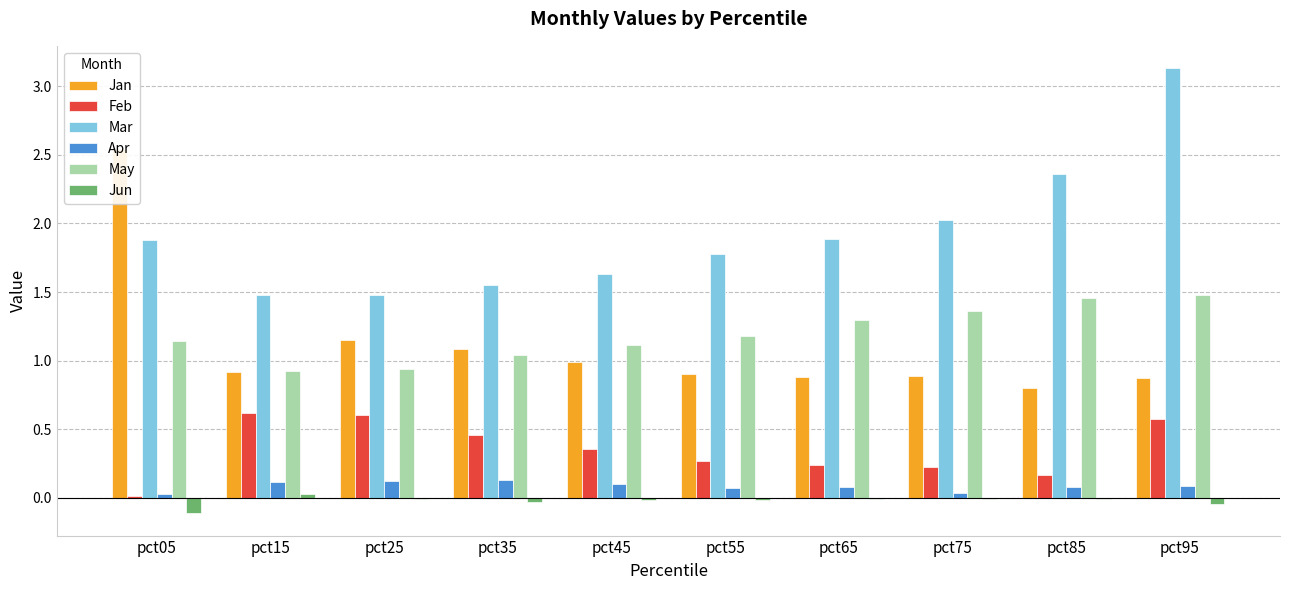

What are all the series names shown in the legend?

Jan, Feb, Mar, Apr, May, Jun